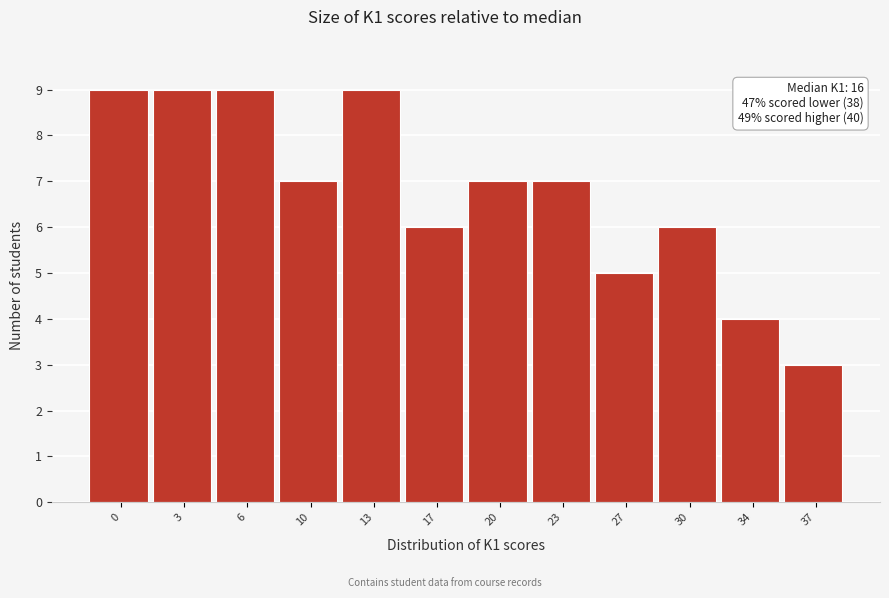

Reading left to right, what are all the values shown in this chart?

9	9	9	7	9	6	7	7	5	6	4	3